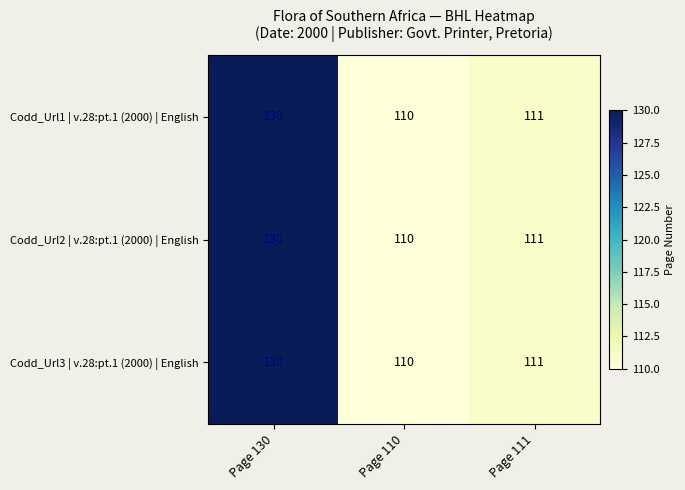

What is the maximum value shown in the chart?

130